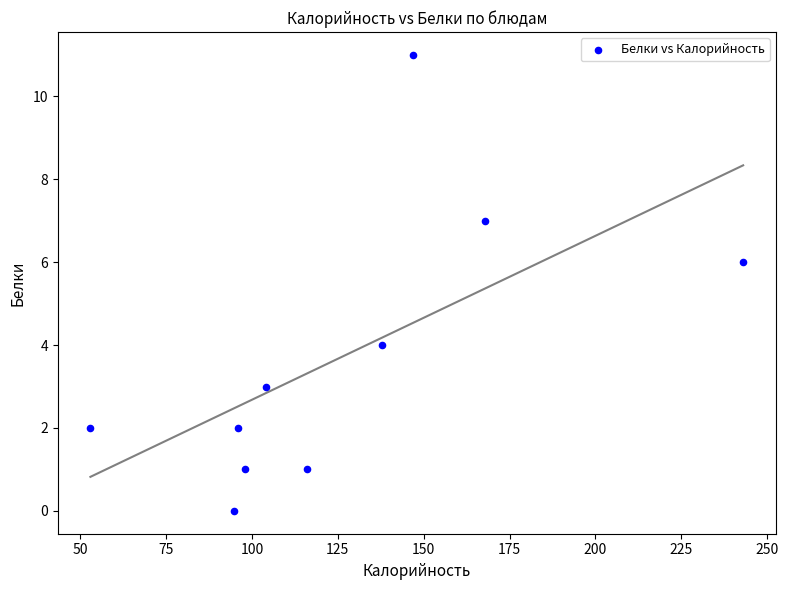

What is the average Y value?

4